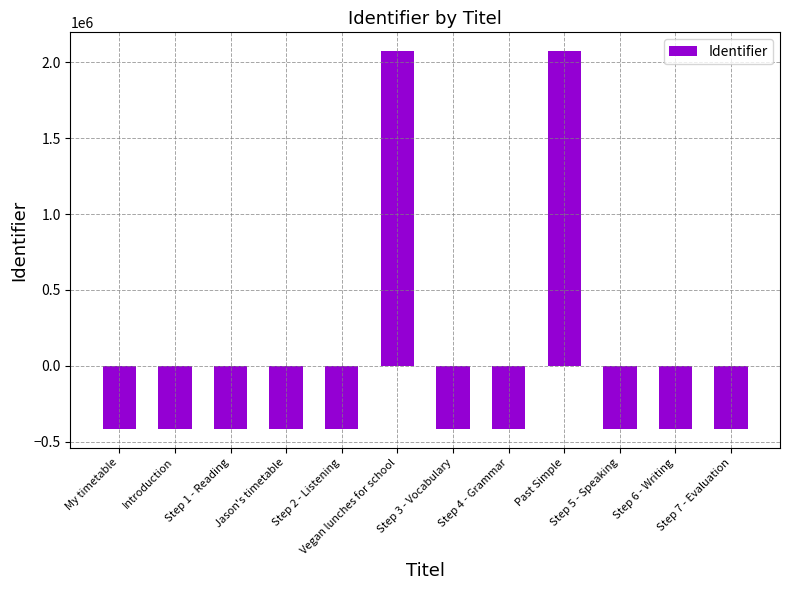

What is the smallest value displayed?

-414572